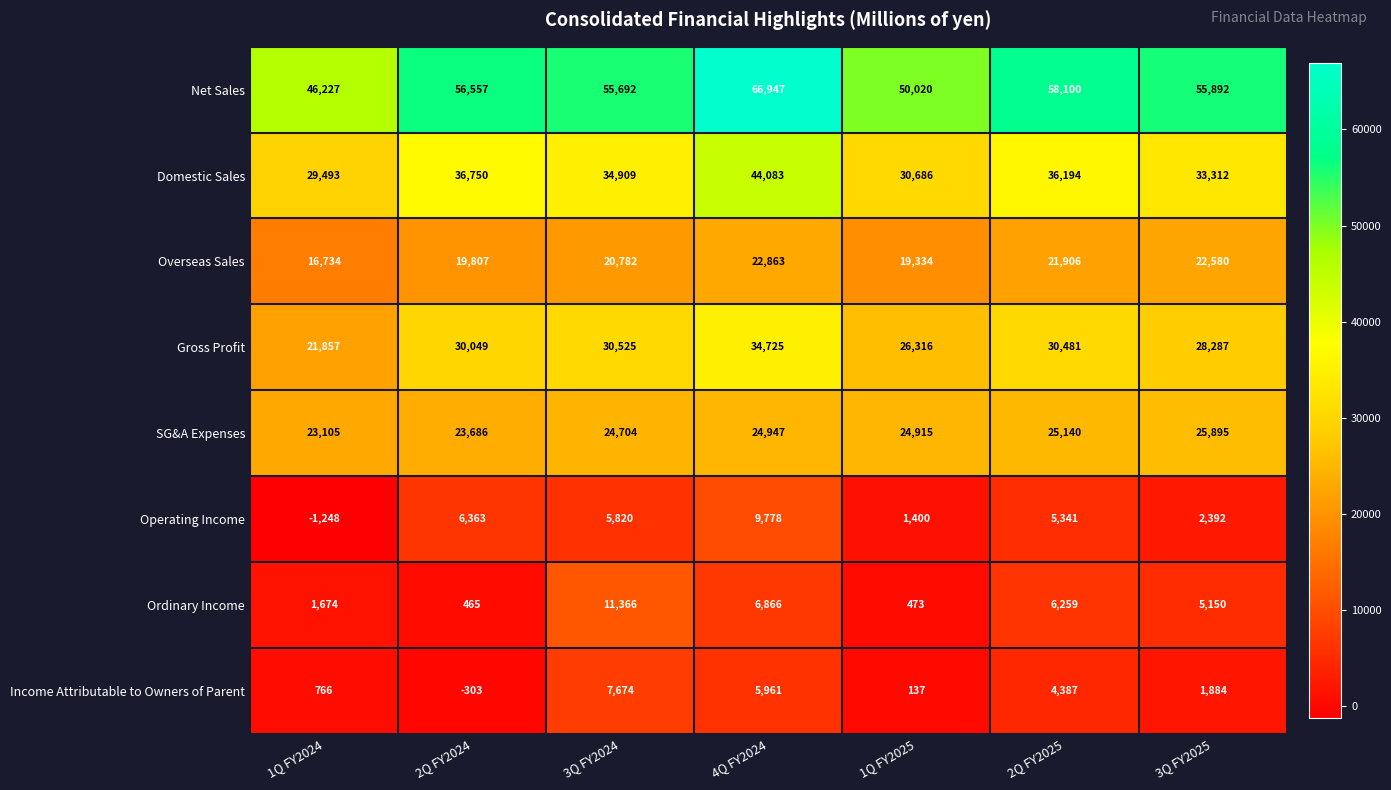

Rank the categories by Net Sales value from highest to lowest.

4Q FY2024, 2Q FY2025, 2Q FY2024, 3Q FY2025, 3Q FY2024, 1Q FY2025, 1Q FY2024